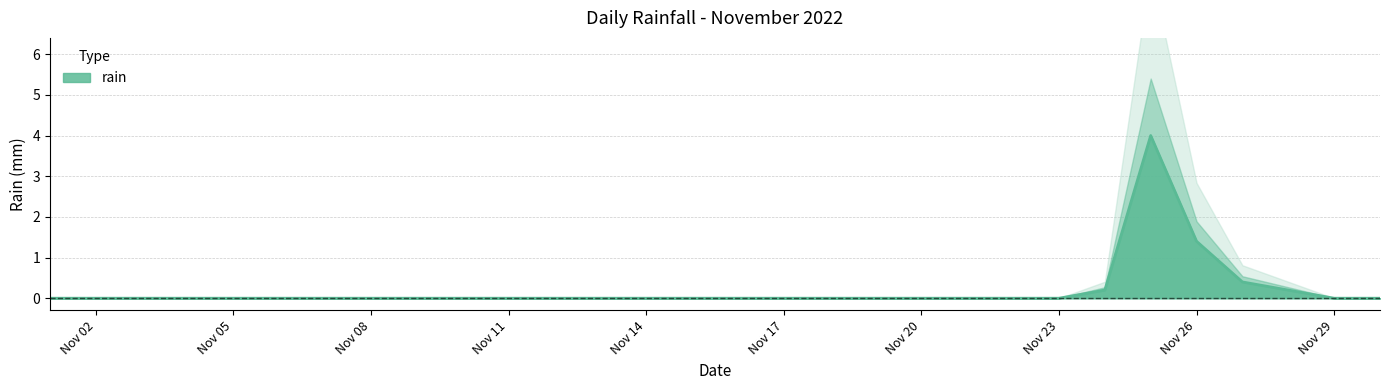

Reading left to right, what are all the values shown in this chart?

0.0	0.0	0.0	0.0	0.0	0.0	0.0	0.0	0.0	0.0	0.0	0.0	0.0	0.0	0.0	0.0	0.0	0.0	0.0	0.0	0.0	0.0	0.0	0.2	4.0	1.4	0.4	0.2	0.0	0.0